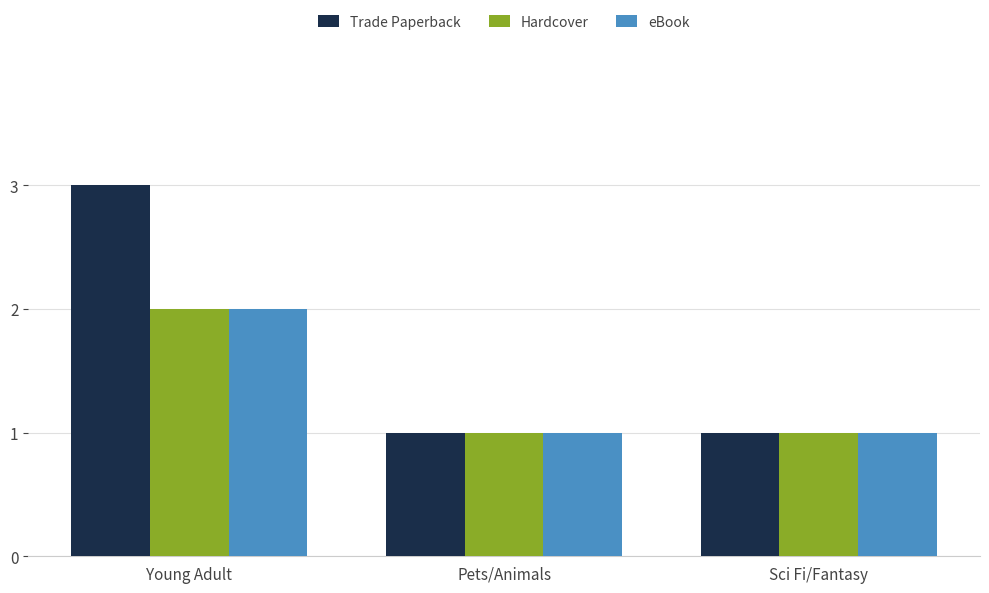

What is the label of the 2nd bar from the right?

Pets/Animals